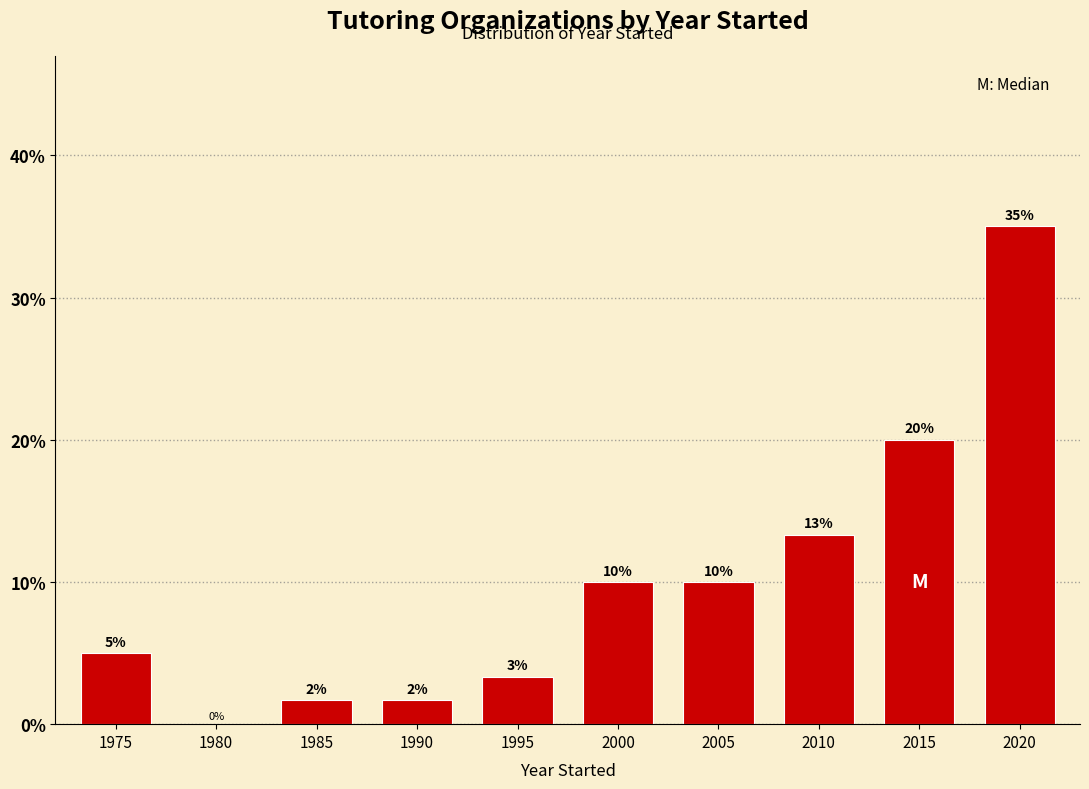

Is it true that the value at 1975 is 5.0?

True